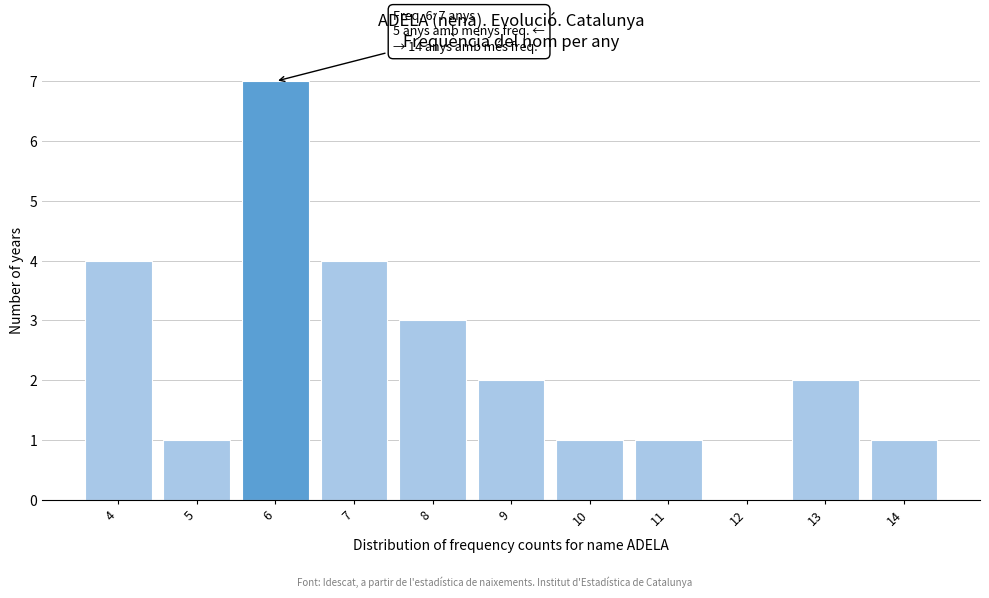

Reading left to right, list all the values displayed in this chart.

4=4	5=1	6=7	7=4	8=3	9=2	10=1	11=1	12=0	13=2	14=1